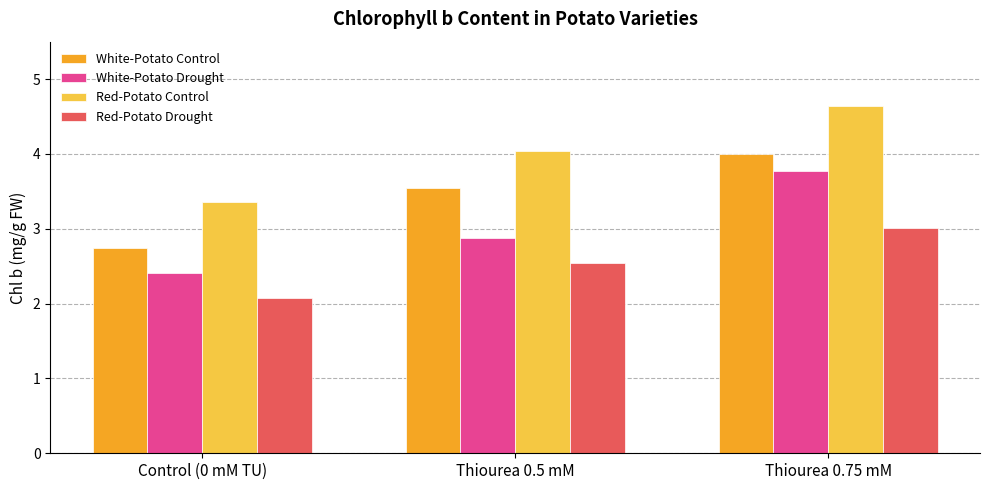

What is the value of the White-Potato Drought bar at the 1st from the left?

2.4